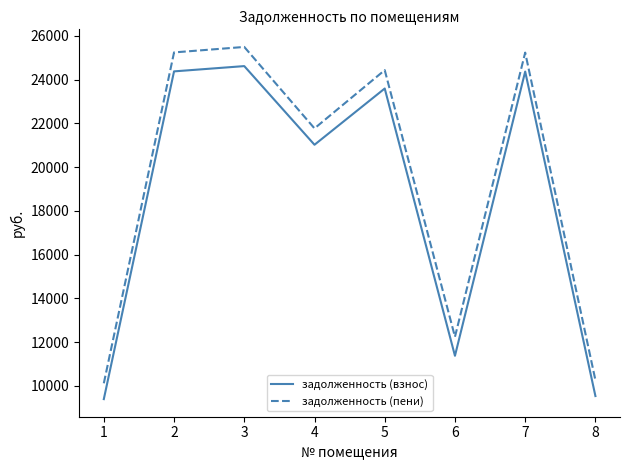

Which series has the largest range (max minus min)?

задолженность (пени)